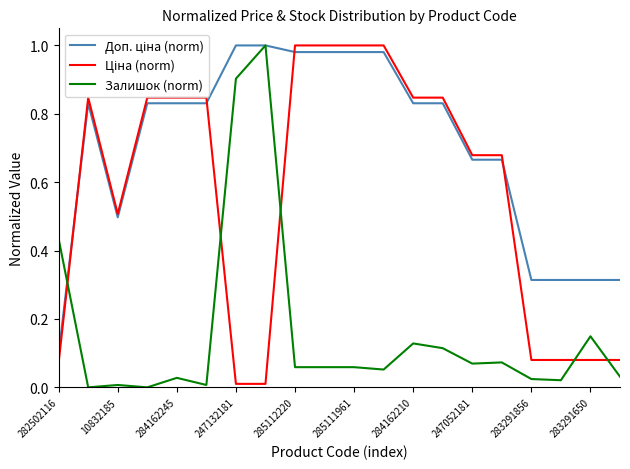

Which series has the largest range (max minus min)?

Залишок (norm)